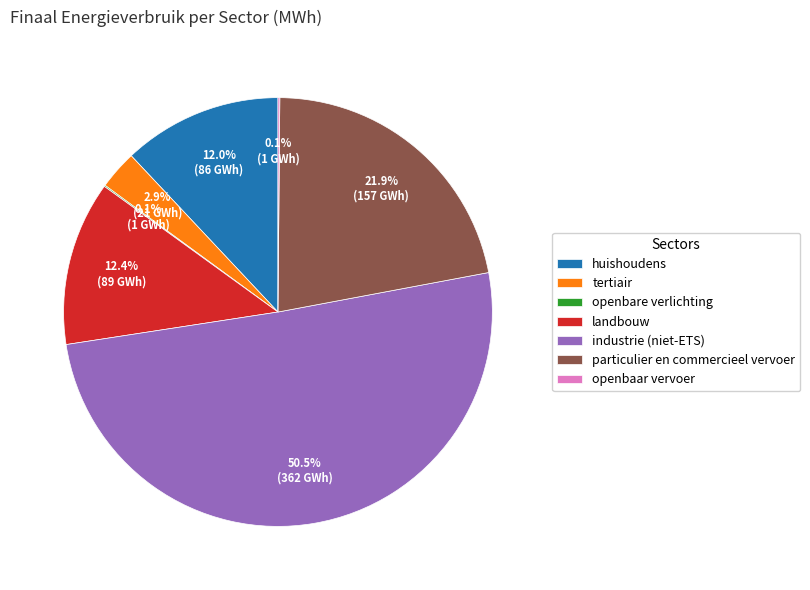

What is the largest slice in the pie chart?

industrie (niet-ETS)